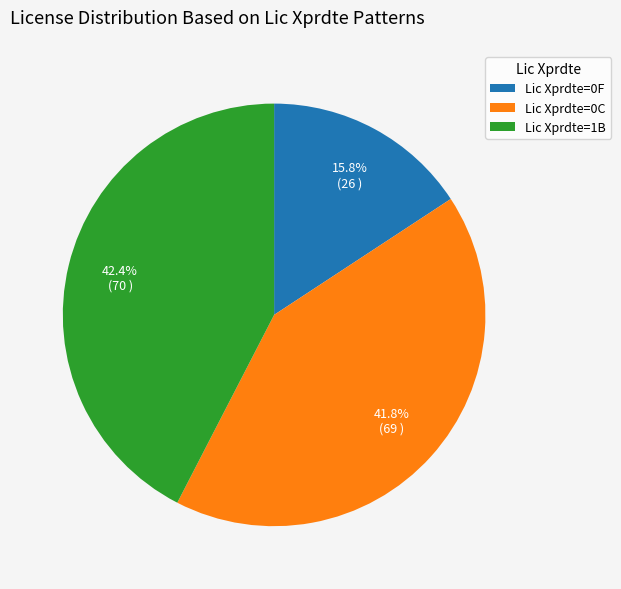

Which slice is the smallest?

Lic Xprdte=0F